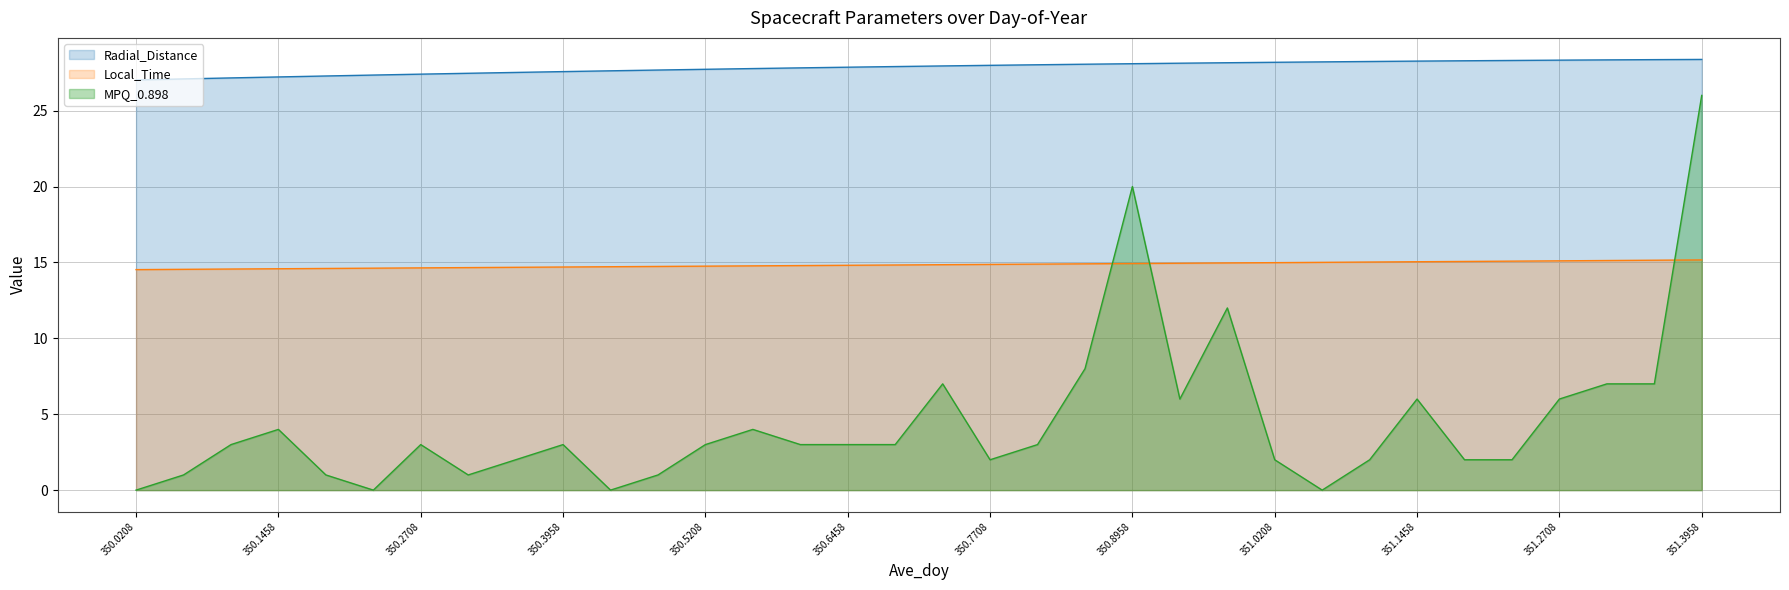

True or false: Radial_Distance and MPQ_0.898 cross at least once.

False